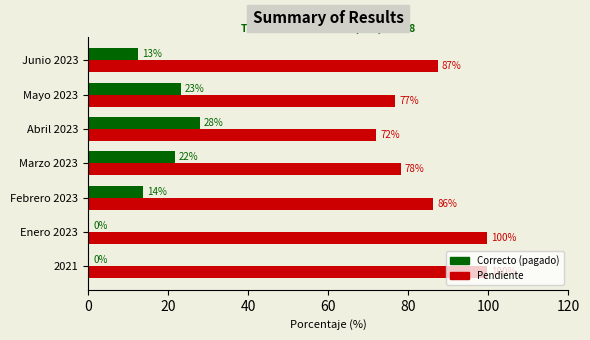

What is the greatest value displayed?

99.7